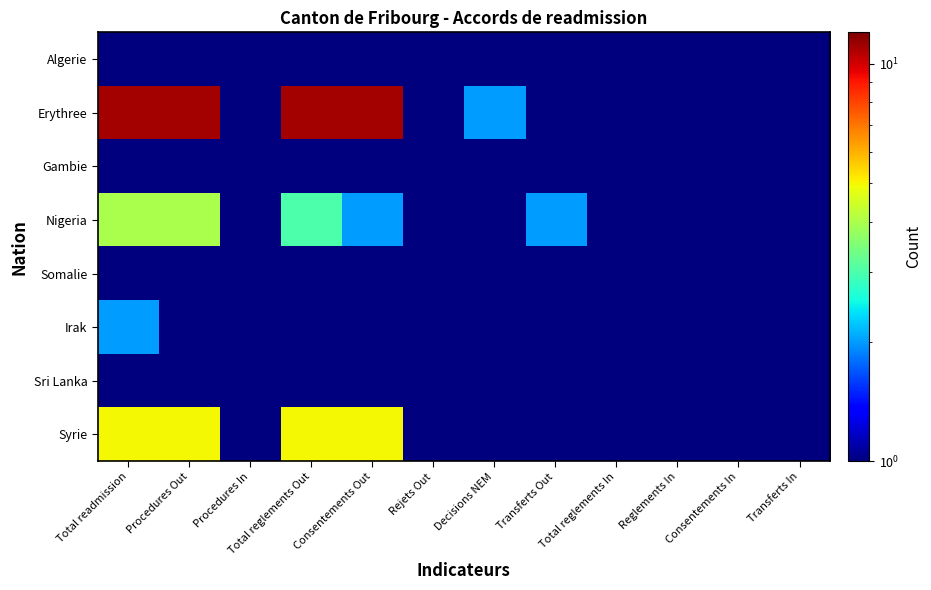

How many series are shown in this chart?

8